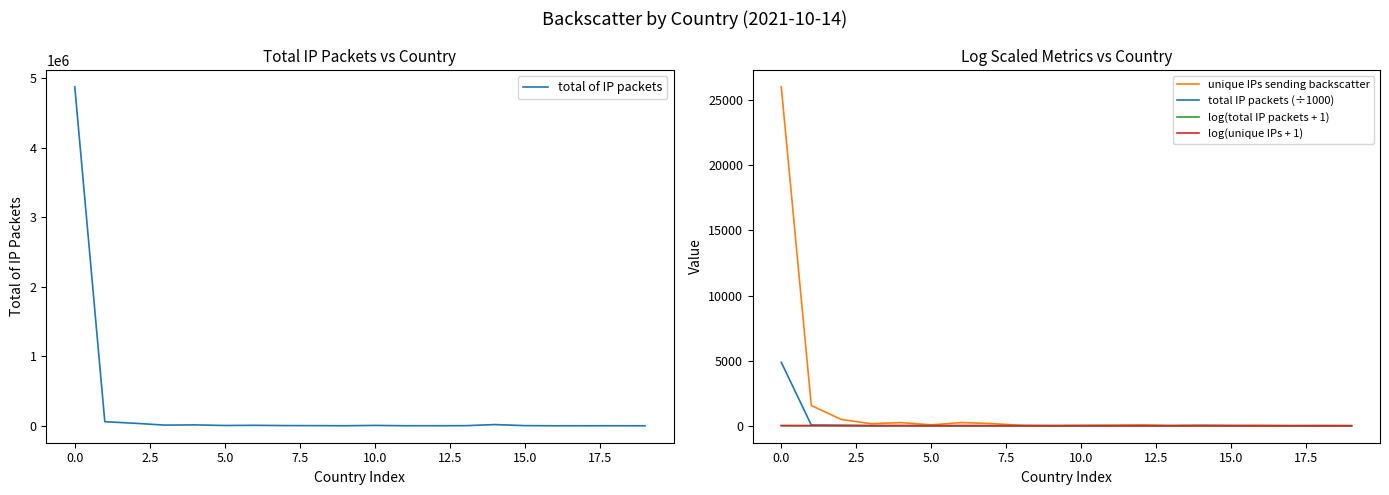

Is it true that unique IPs sending backscatter equals 246.0 at 12.5?

True